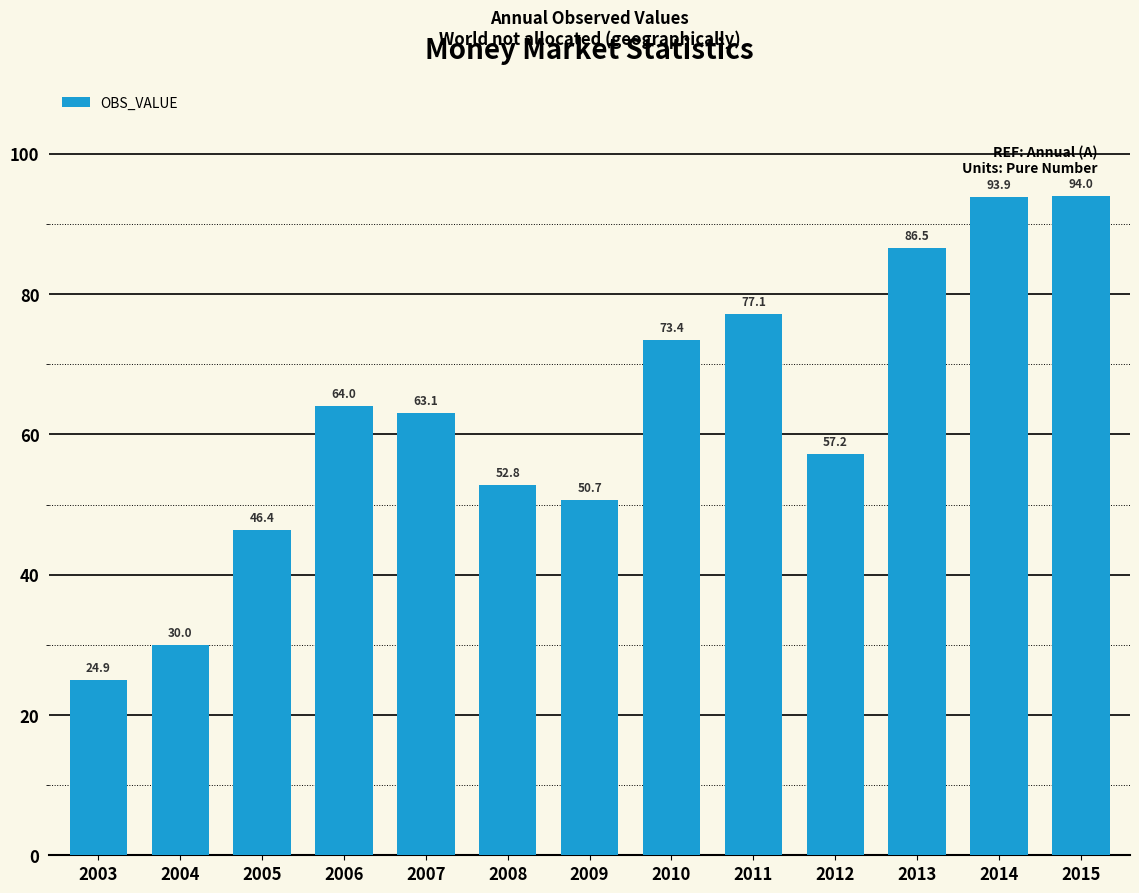

True or false: the data shows 46.4 at 2005.

True